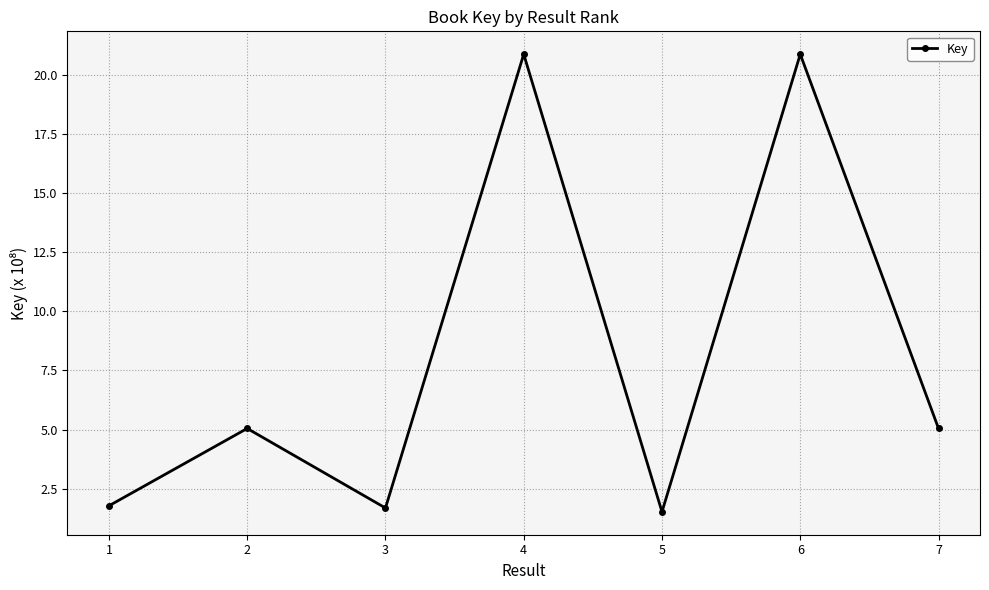

What is the greatest value displayed?

20.9